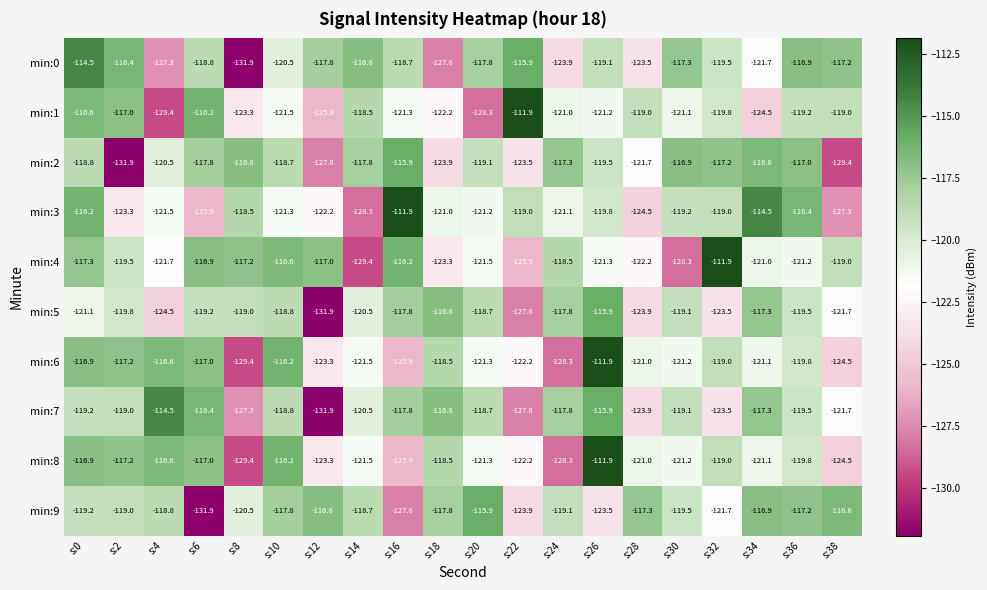

What is the sum of all min:4 values?

-2405.9